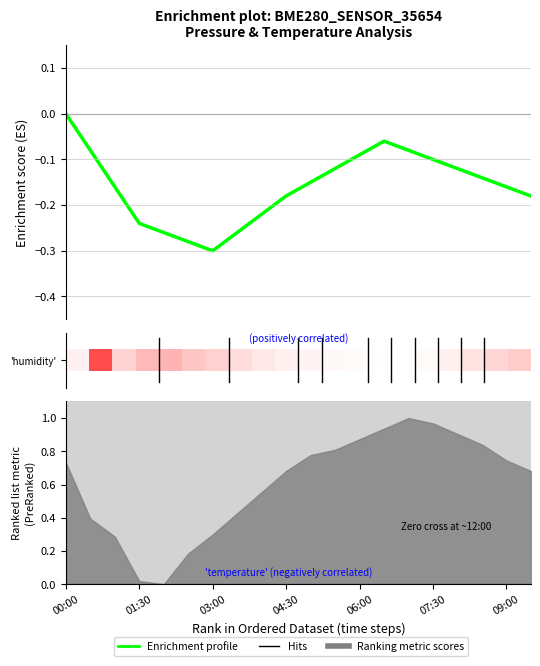

The value at 20.0 is -0.2. True or false?

True